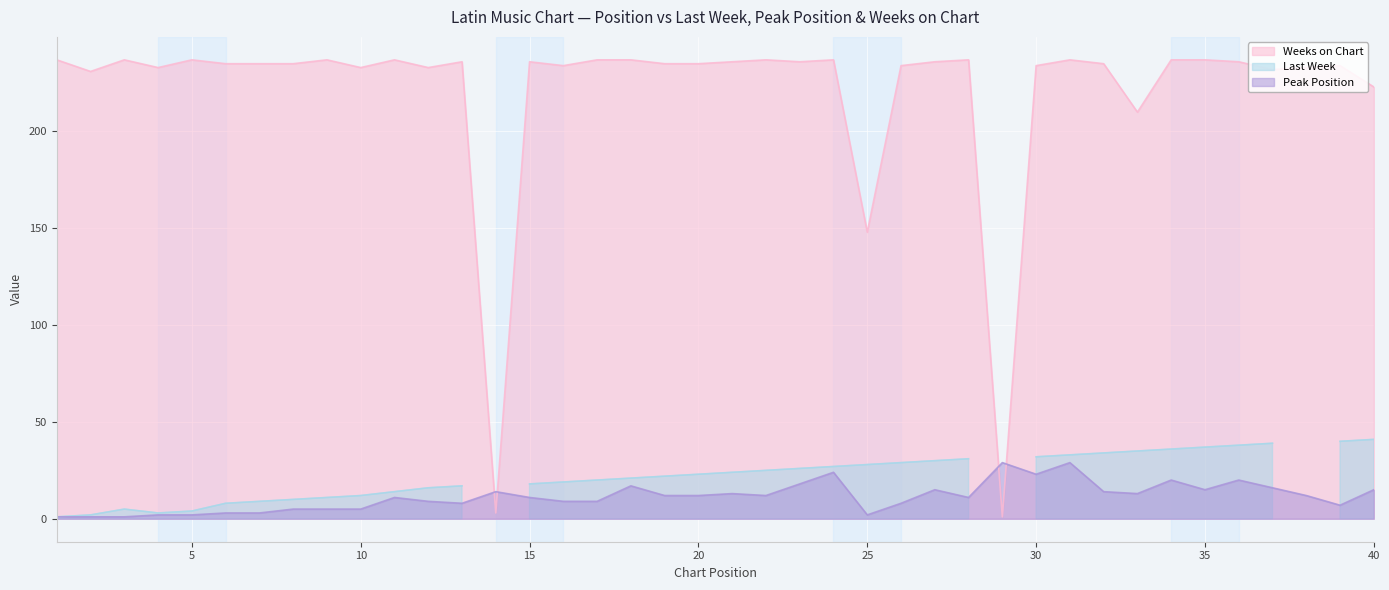

What is the difference between the second highest and minimum values in the Weeks on Chart series?

236